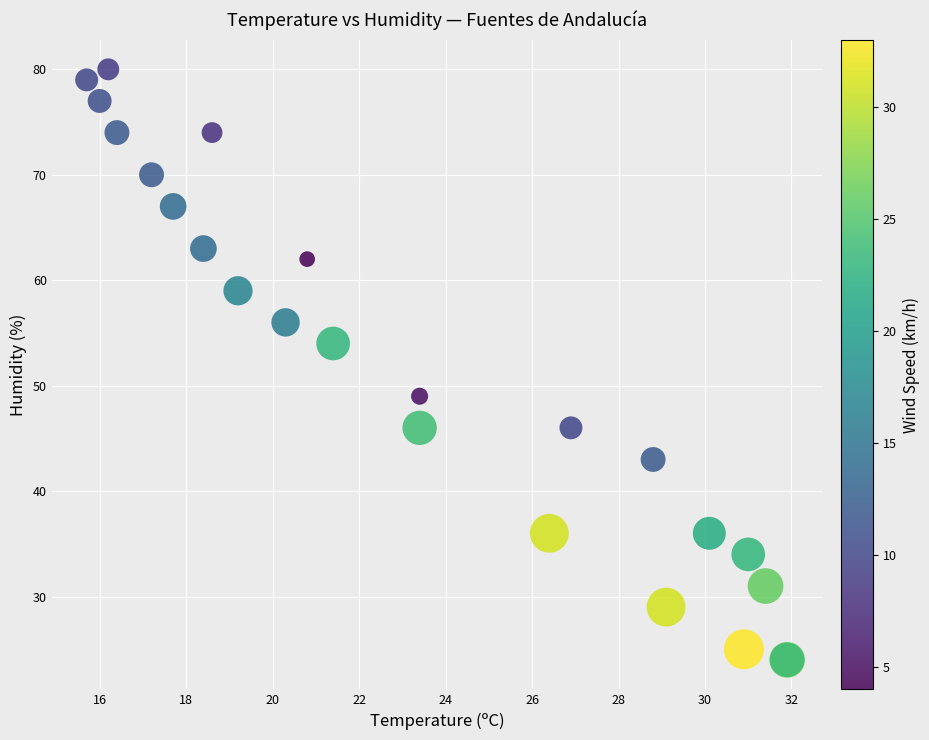

What Y value in the scatter plot is closest to 52?

54